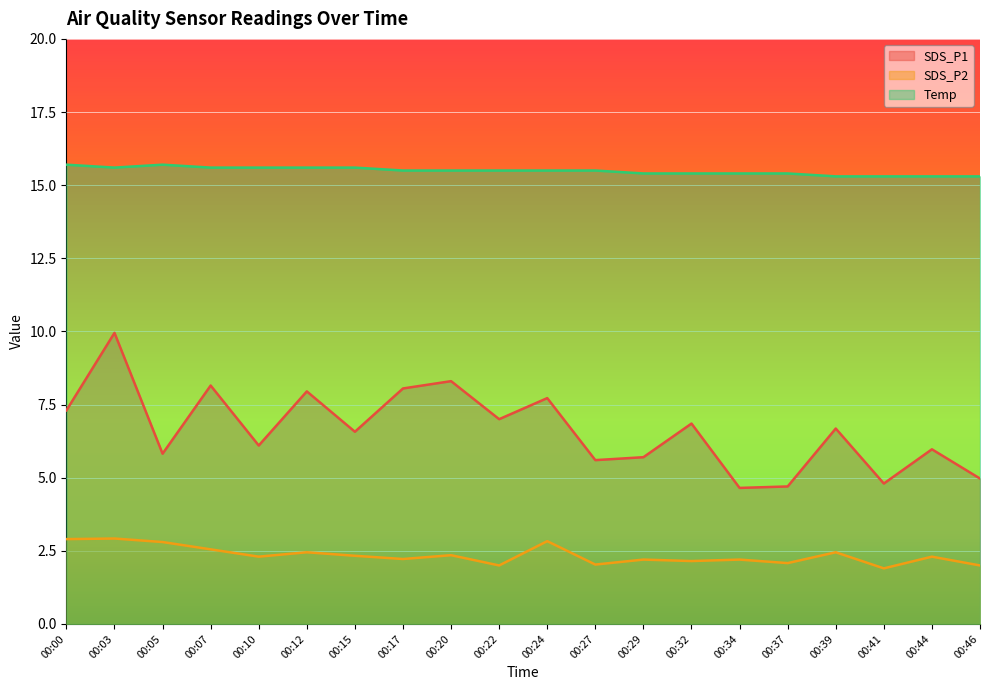

At which category does SDS_P1 reach its first local valley?

00:05